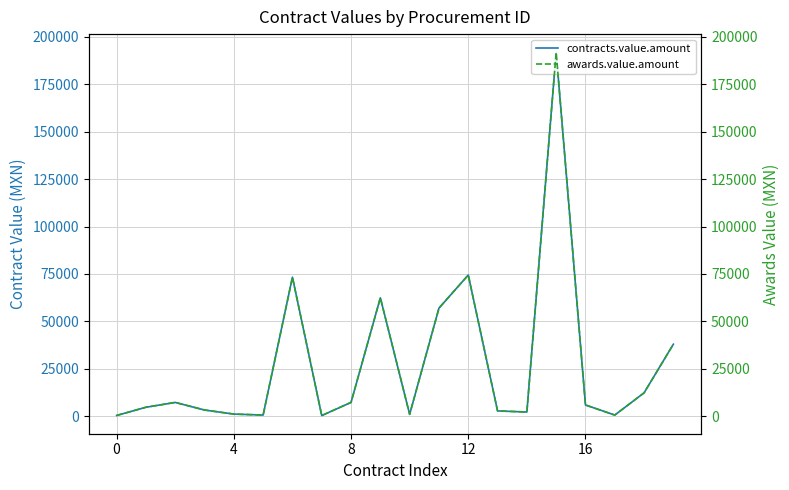

What is the label of the 9th point from the left?

8